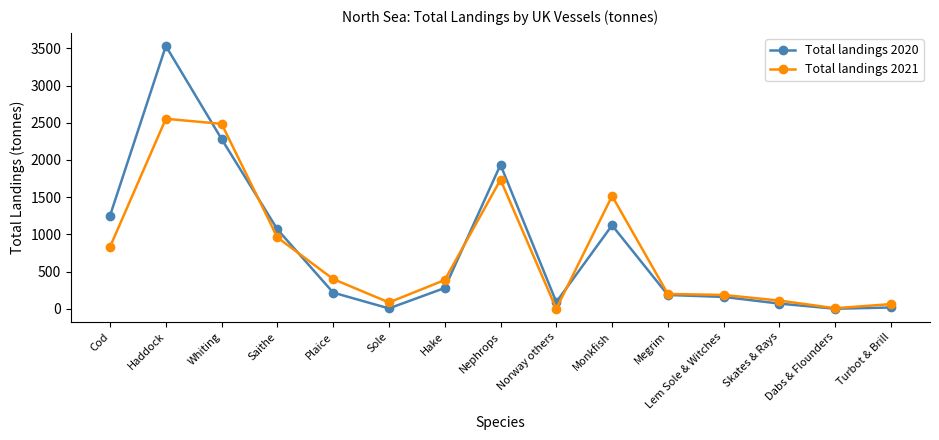

What is the difference between the maximum and minimum values in the Total landings 2021 series?

2554.0